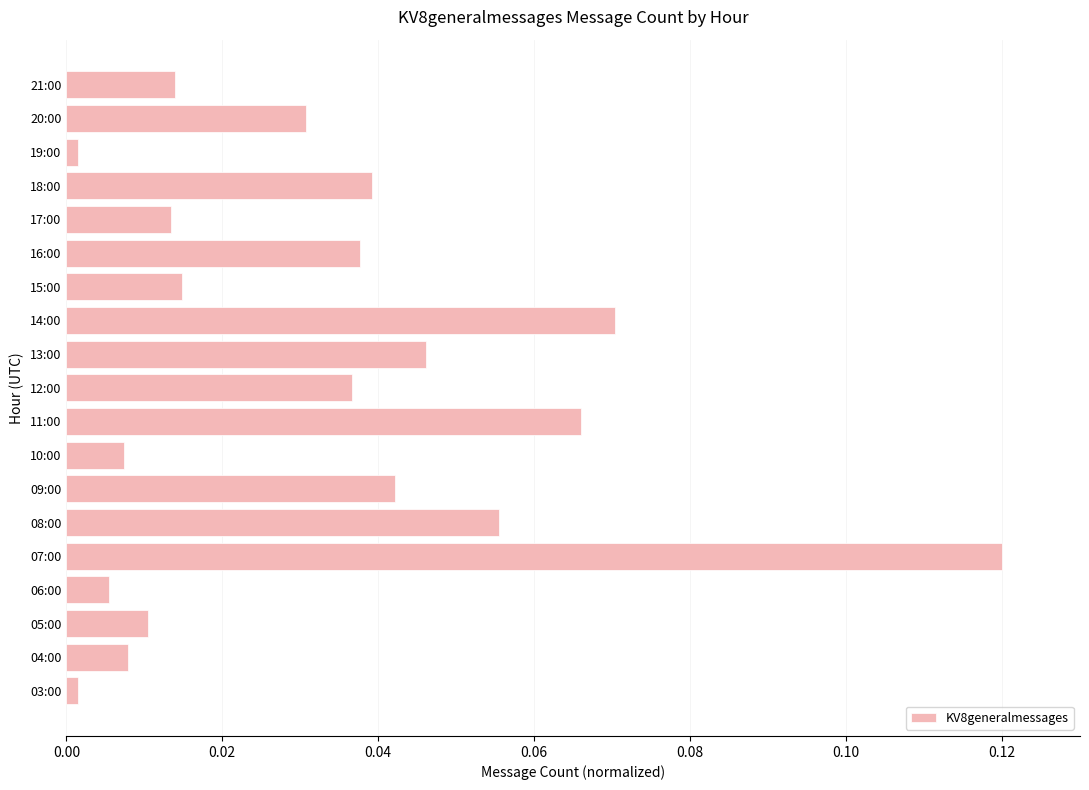

Which category has the highest value across all series?

07:00